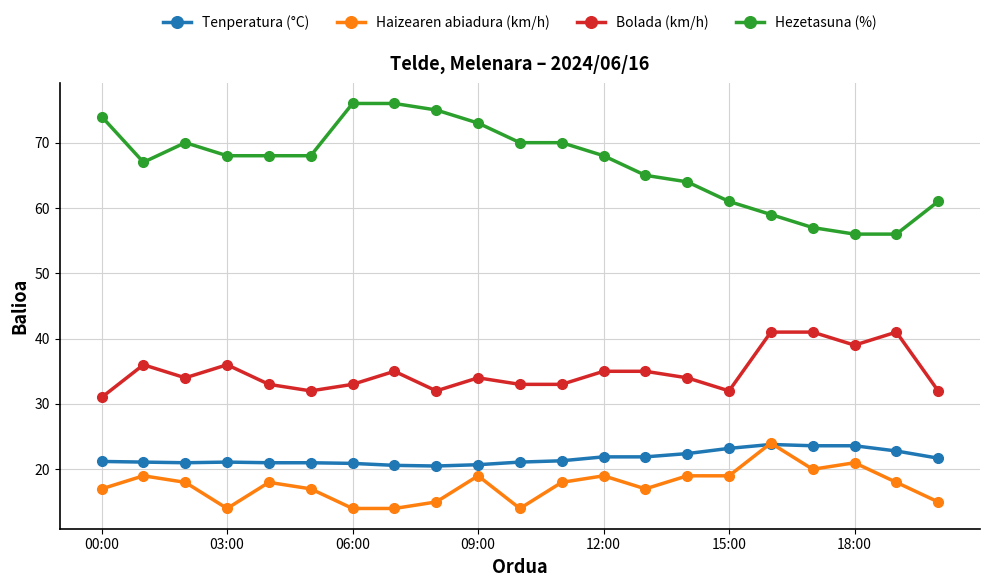

What is the smallest value displayed?

14.0